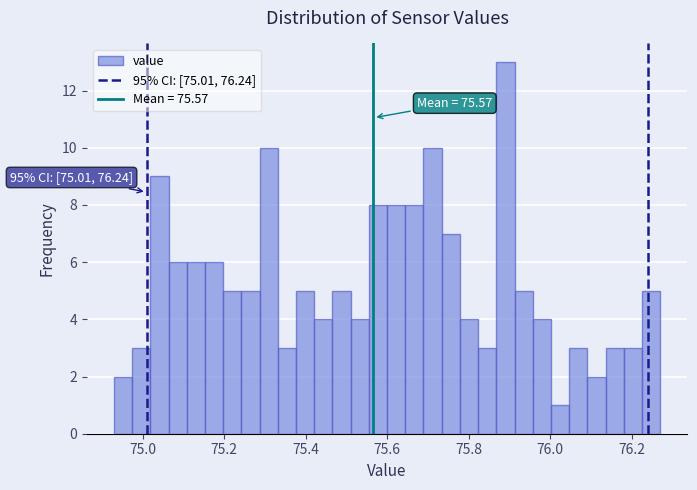

Around what value on the x-axis is the tallest bar? Give the approximate position of its centre, as read against the axis.

75.90